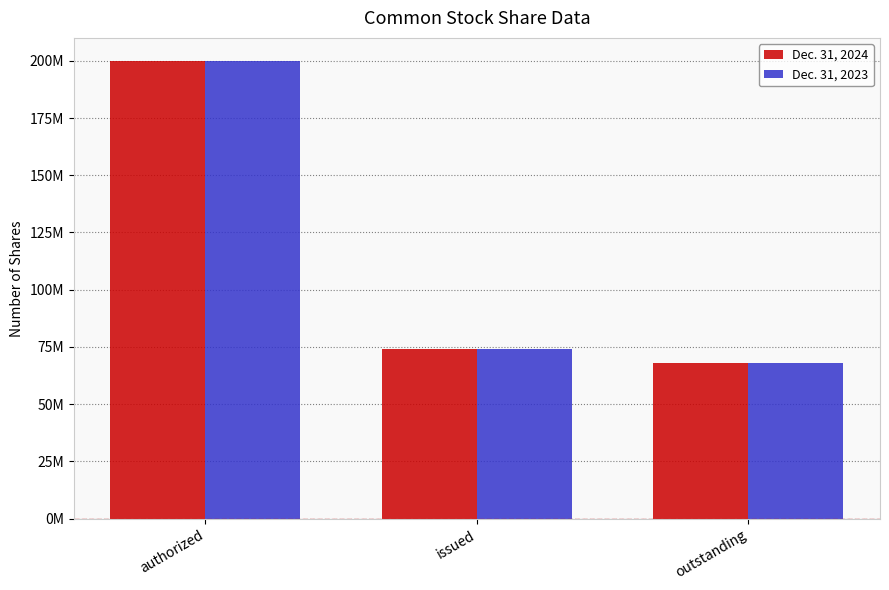

What is the minimum value shown in the chart?

67956318